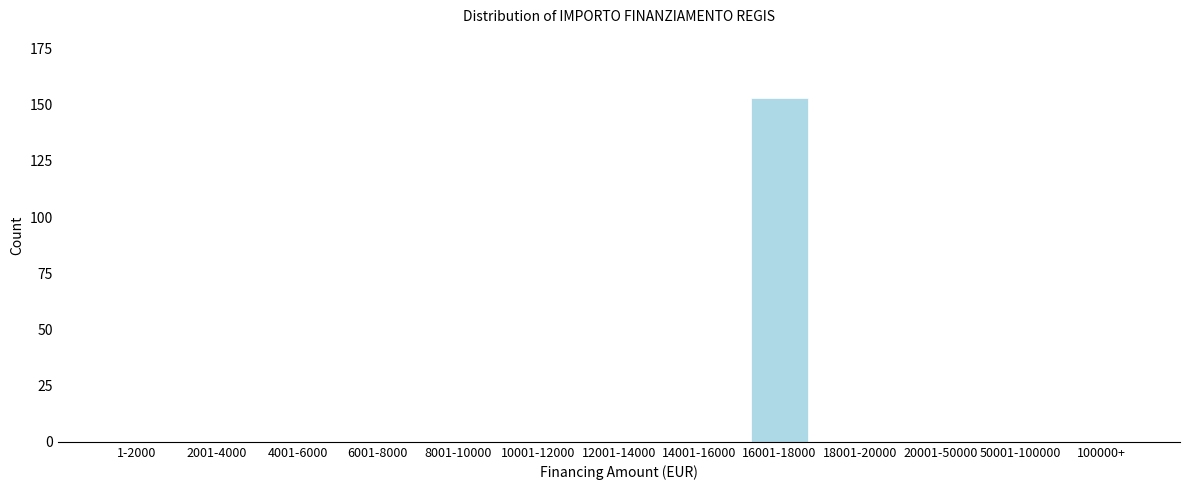

Reading left to right, transcribe all the data shown in this chart.

1-2000=0	2001-4000=0	4001-6000=0	6001-8000=0	8001-10000=0	10001-12000=0	12001-14000=0	14001-16000=0	16001-18000=153	18001-20000=0	20001-50000=0	50001-100000=0	100000+=0